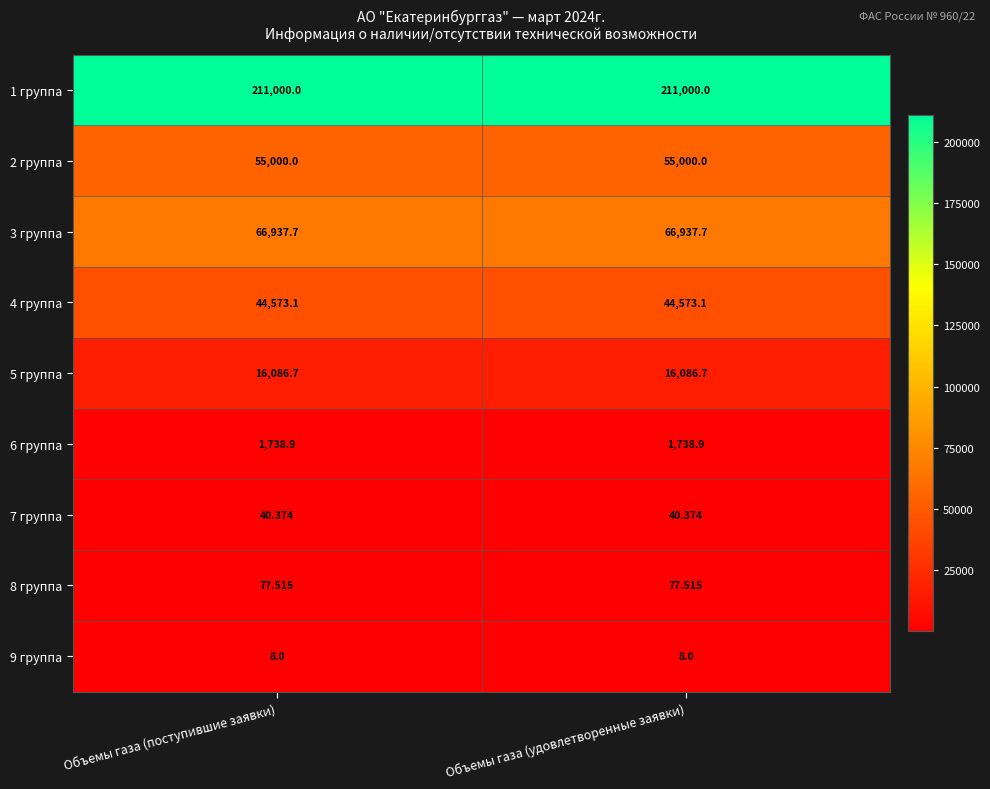

Which series has the largest total across all categories?

1 группа